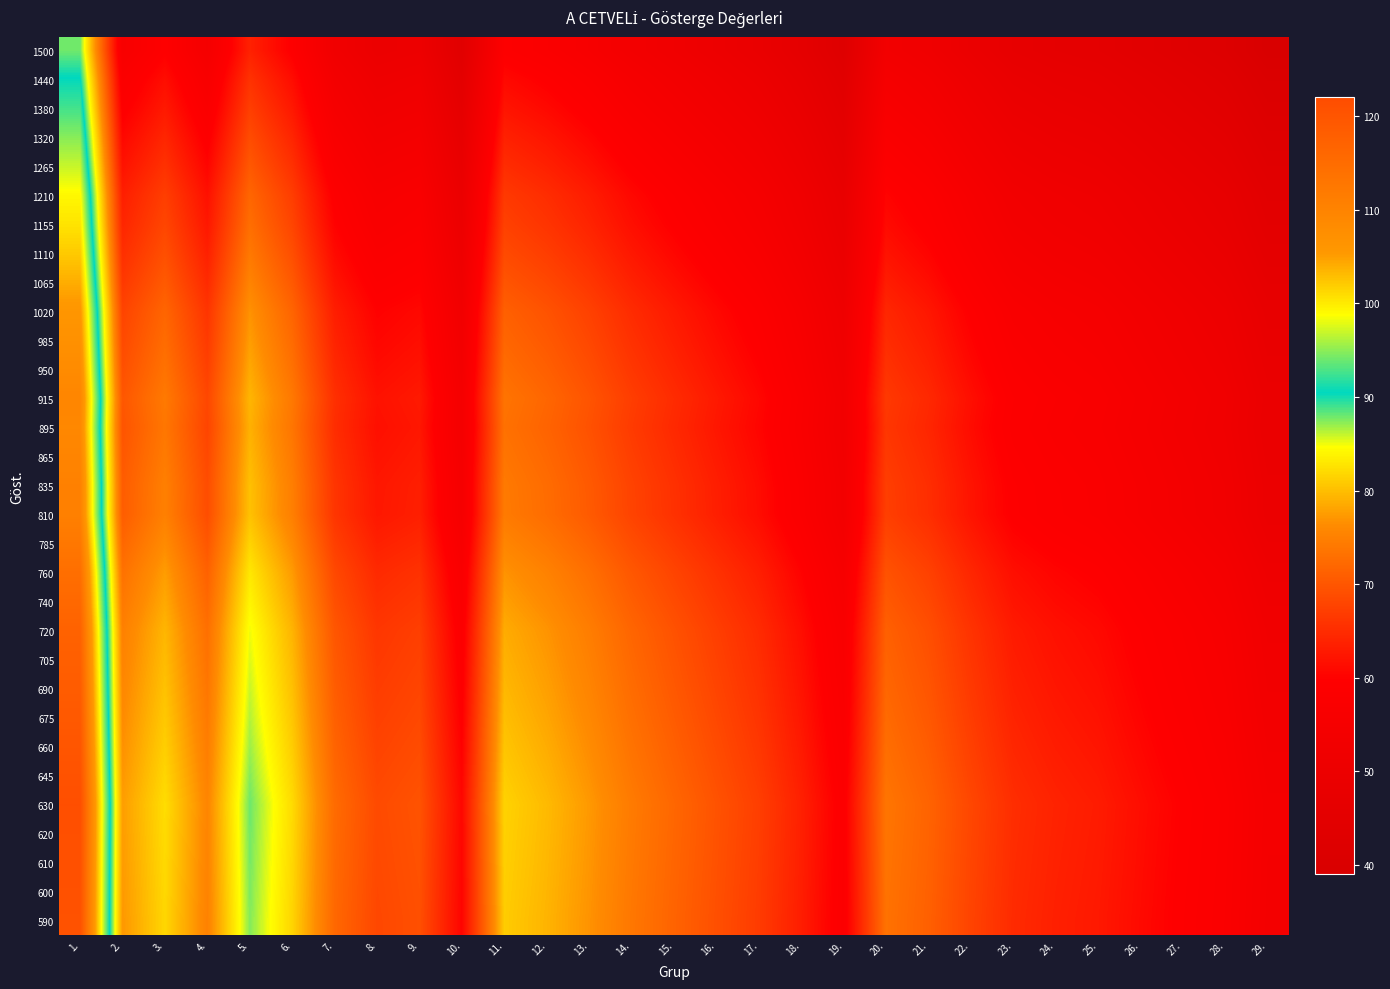

Between 15. and 4., which is larger?

4.